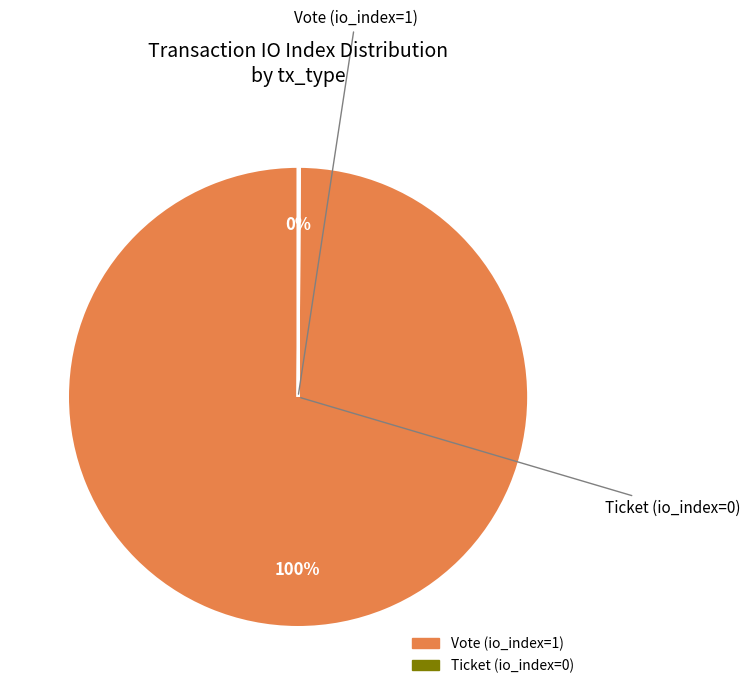

The Vote (io_index=1) slice represents 95% of the pie. True or false?

False